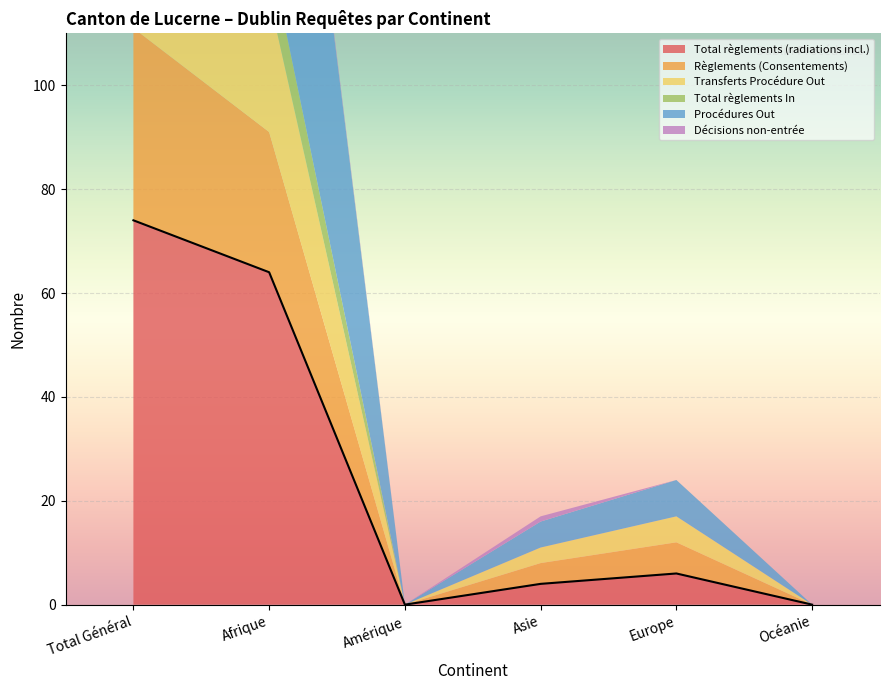

List the series in order of their peak value, highest first.

Procédures Out, Total règlements (radiations incl.), Règlements (Consentements), Transferts Procédure Out, Total règlements In, Décisions non-entrée